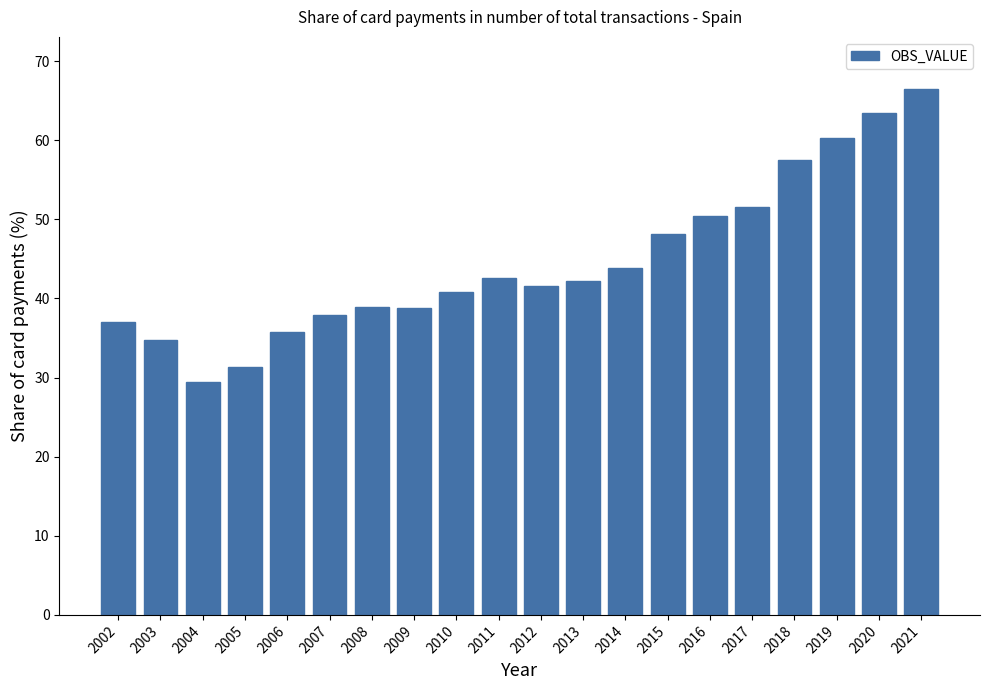

What is the difference between the maximum and minimum values?

36.9